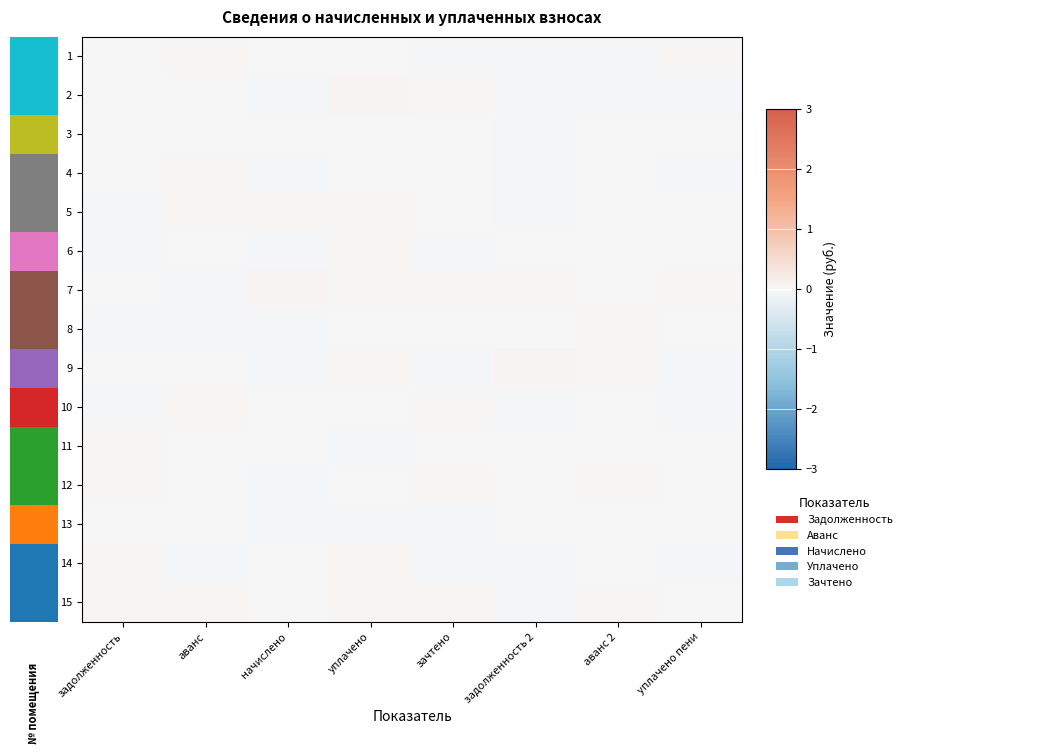

Between задолженность and зачтено, which series saw the biggest shift?

10